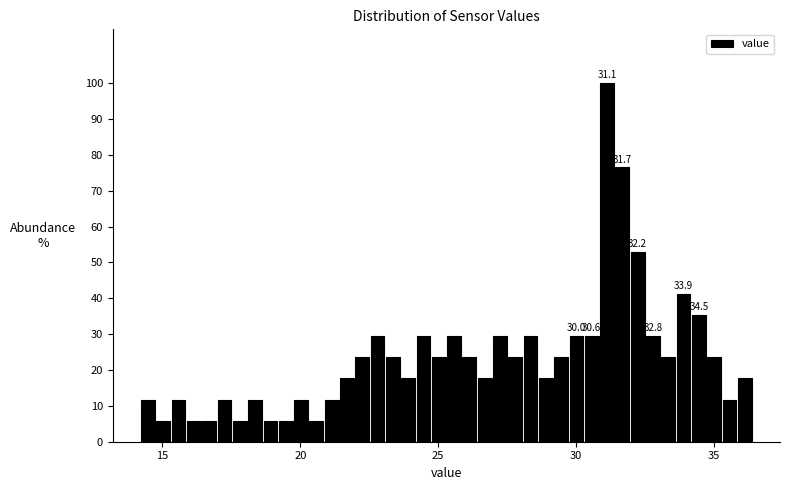

Around what value on the x-axis is the tallest bar? Give the approximate position of its centre, as read against the axis.

31.0